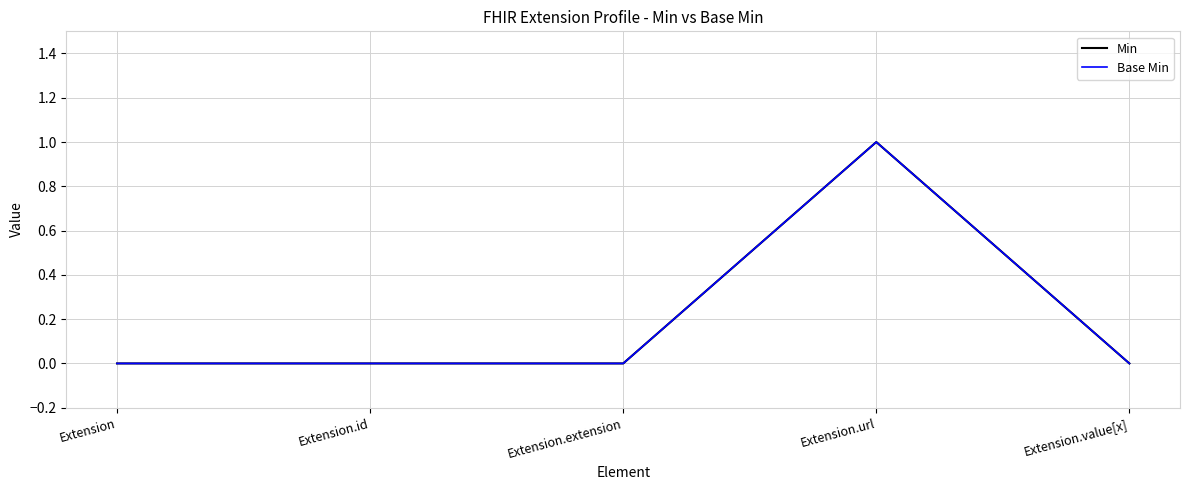

True or false: Base Min and Min cross at least once.

False